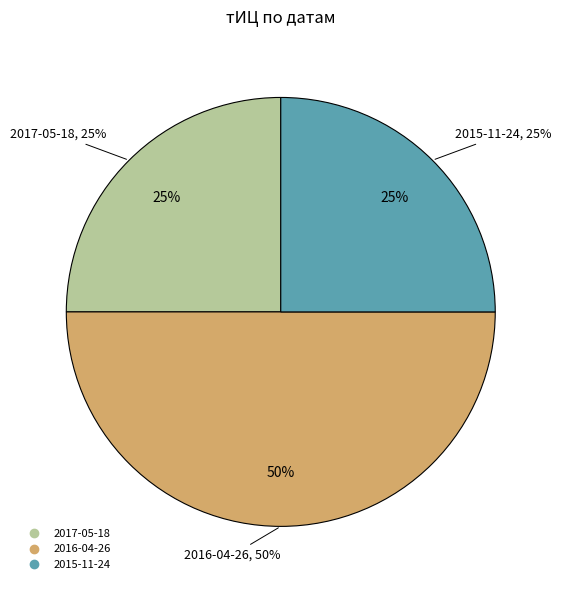

True or false: 2015-09-08 accounts for 6% of the total.

False